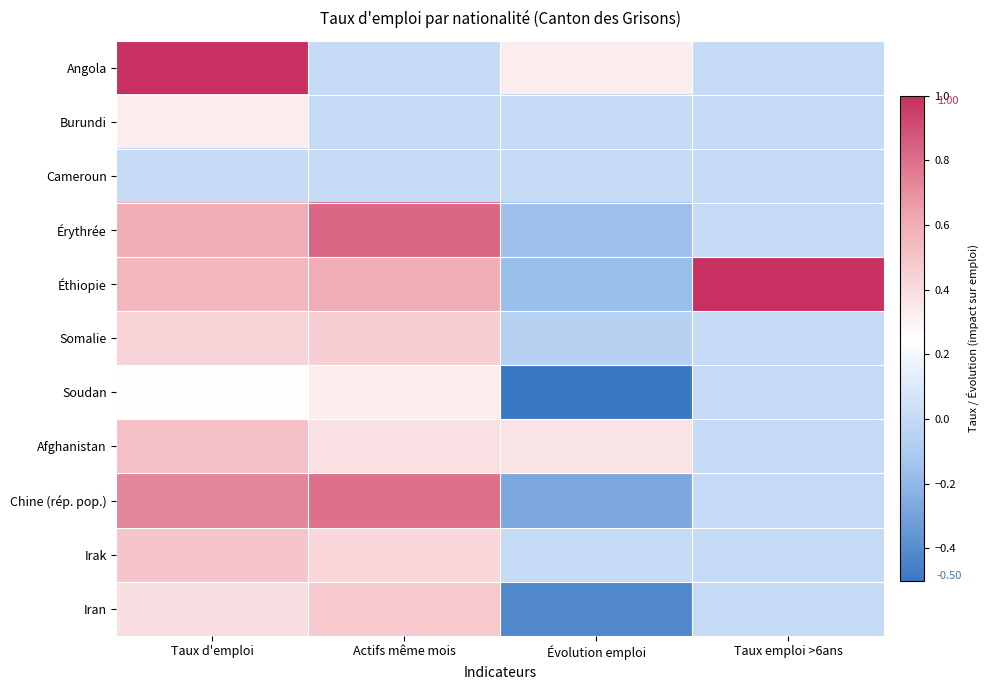

Between Taux d'emploi and Évolution emploi, which is larger?

Taux d'emploi